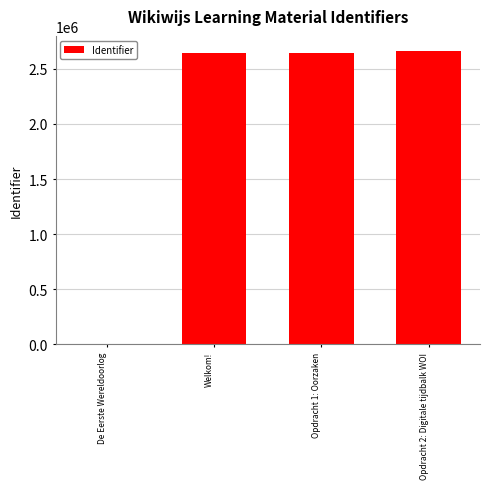

How many distinct data groups are displayed?

1